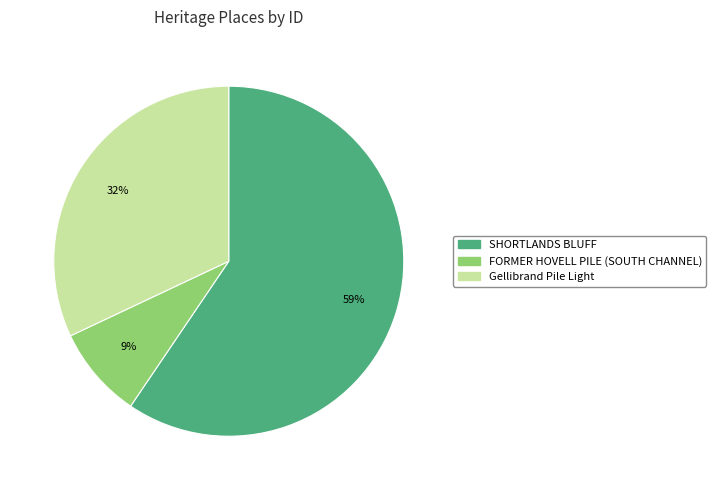

Is the sum of Gellibrand Pile Light and SHORTLANDS BLUFF greater than half?

Yes